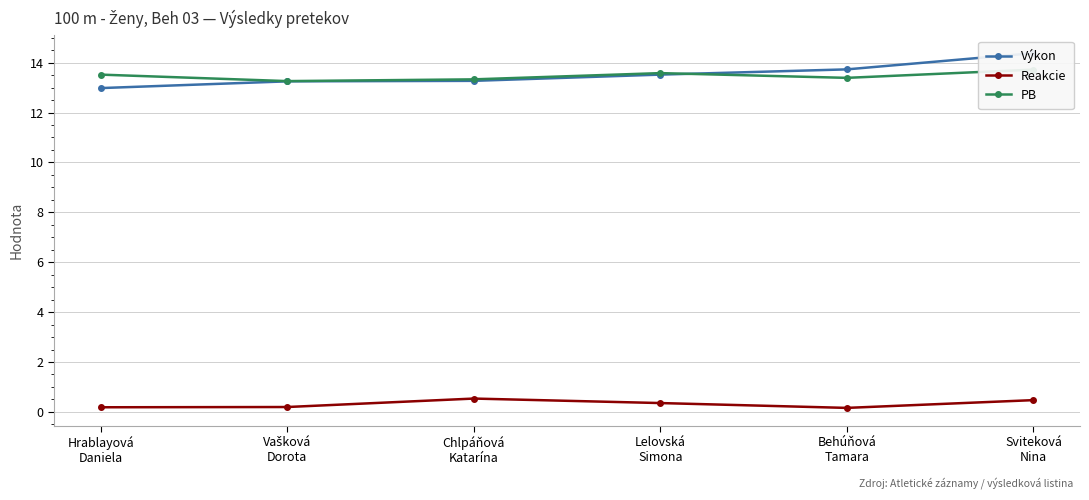

What position from the left is Chlpáňová
Katarína?

3